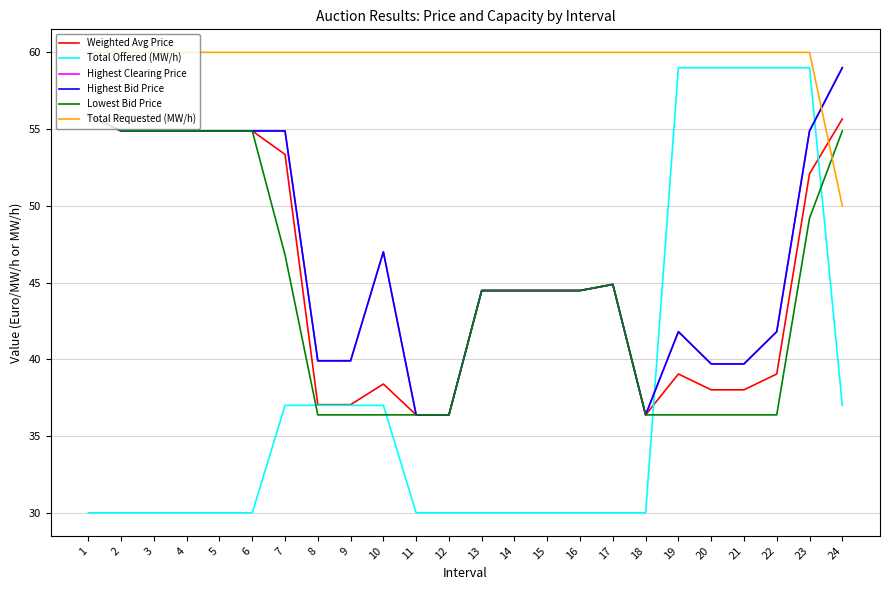

What is the value of the Total Requested (MW/h) point at the 13th from the left?

60.0